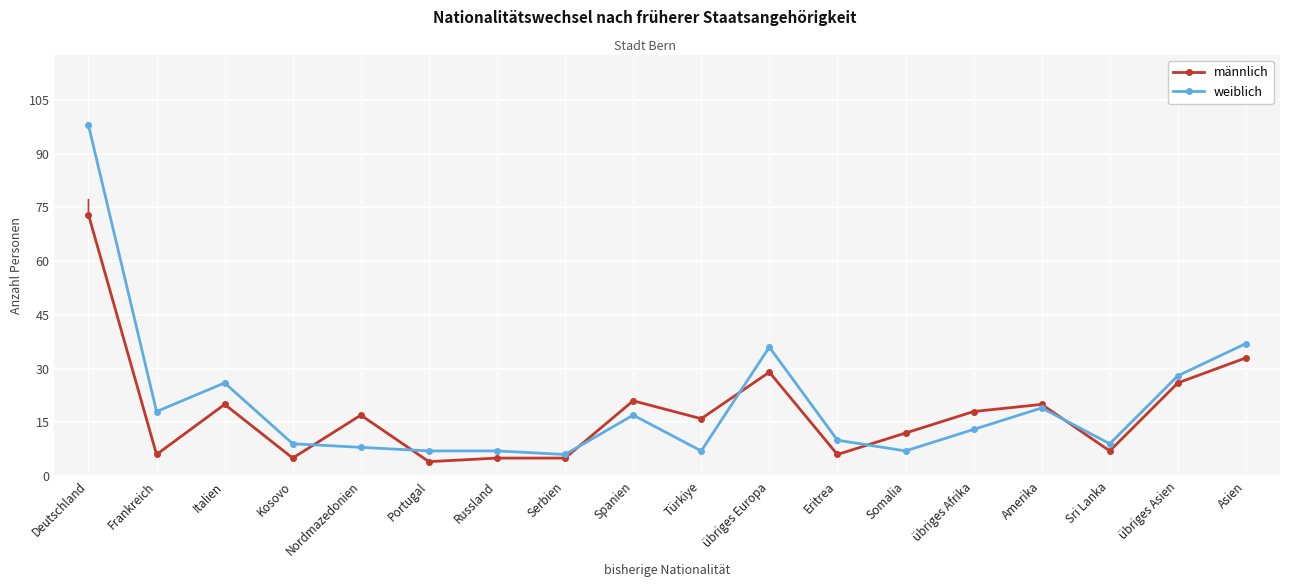

How many values in the männlich series are below 17?

9